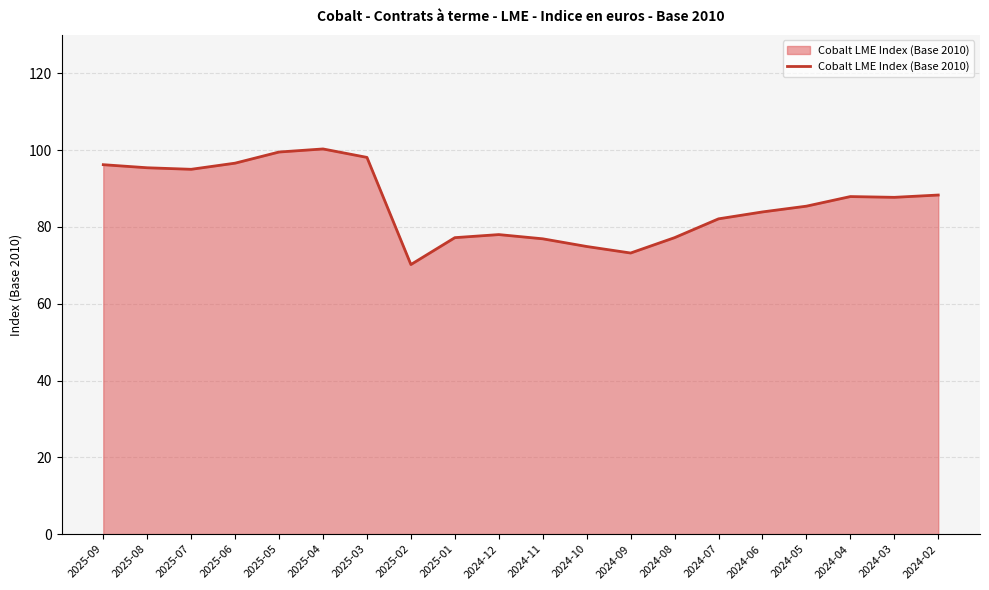

What is the maximum value shown in the chart?

100.3